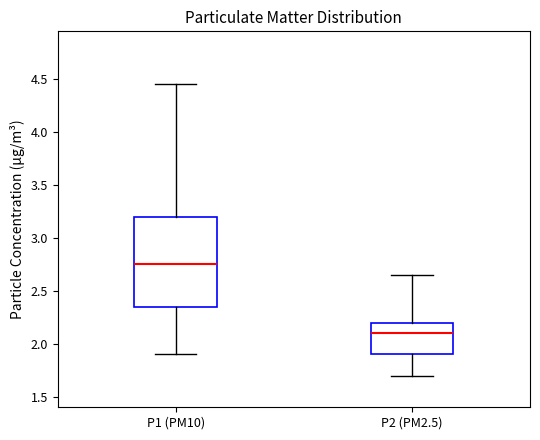

Which box is the tallest, from its lower edge to its upper edge?

P1 (PM10)